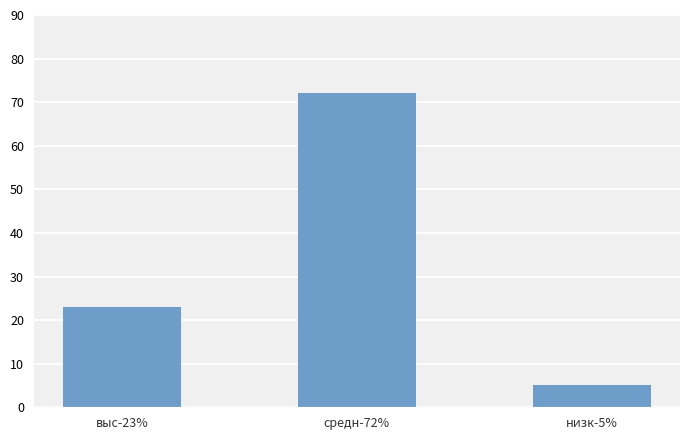

Reading left to right, transcribe all the data shown in this chart.

23	72	5